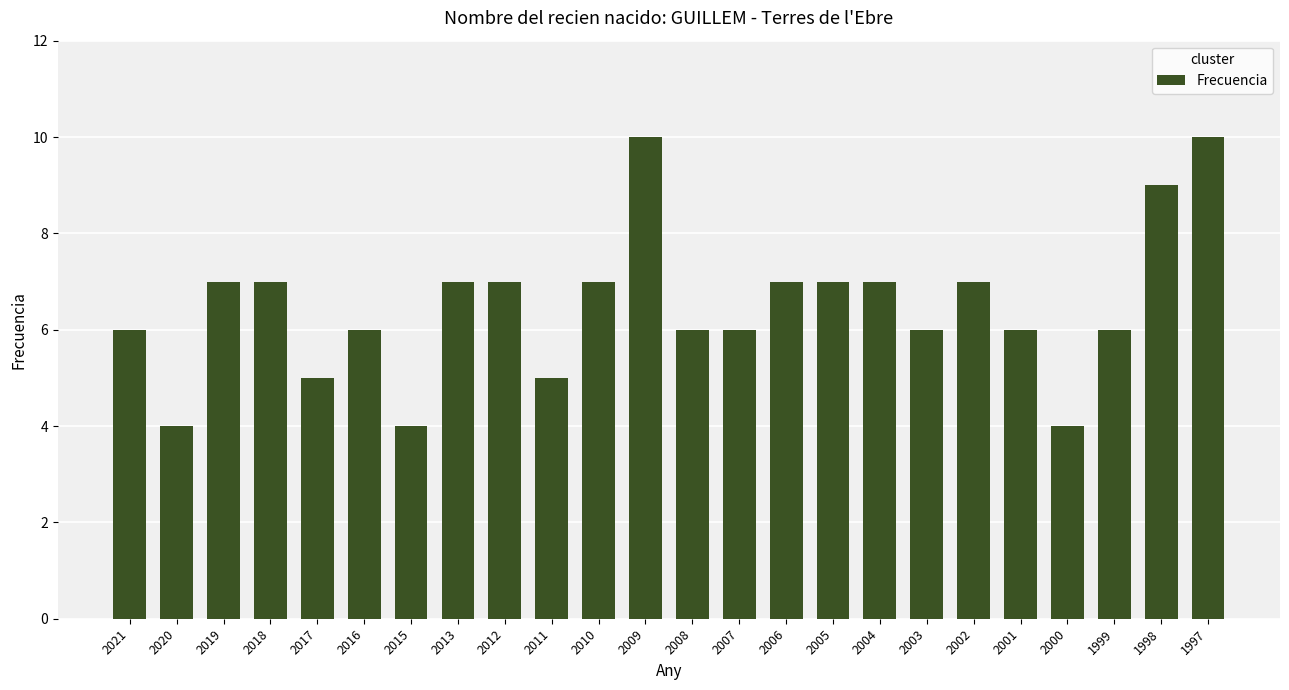

Is it true that the value at 2002 is 7?

True